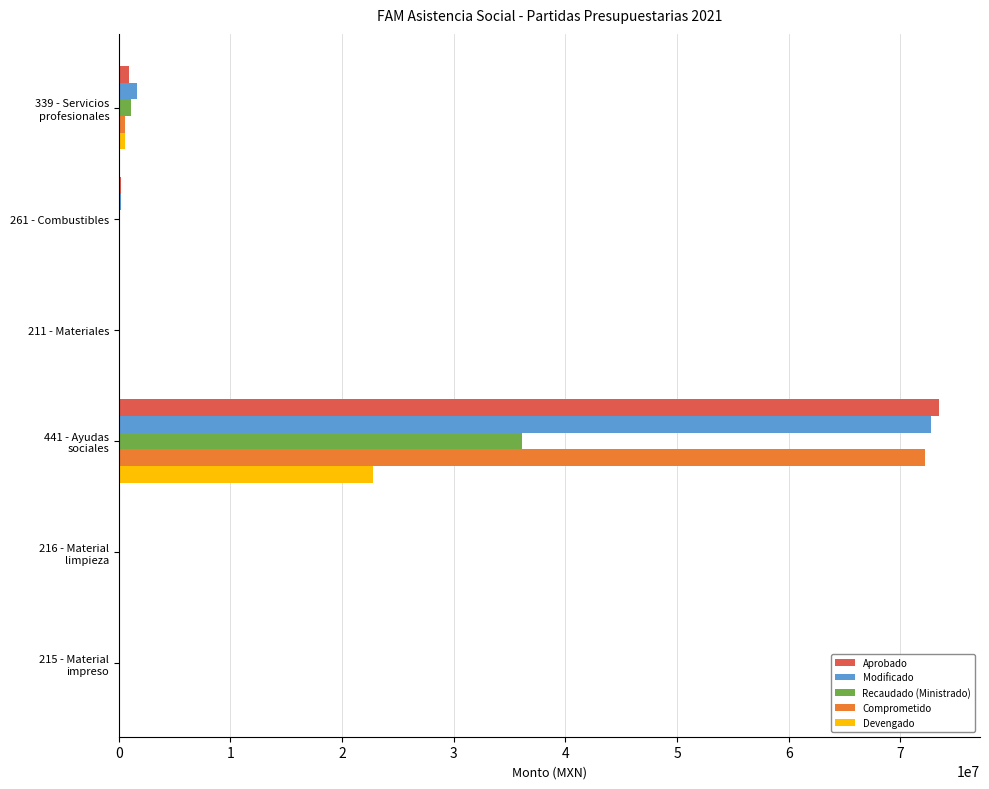

What is the maximum value shown in the chart?

73460624.9